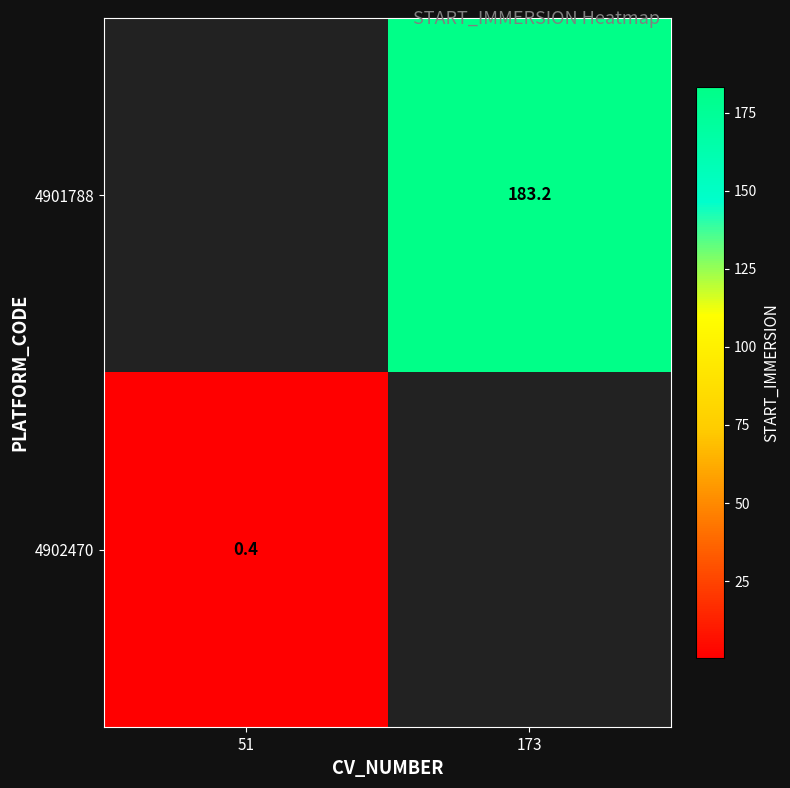

The value of 4901788 at 173 is 183.2. True or false?

True